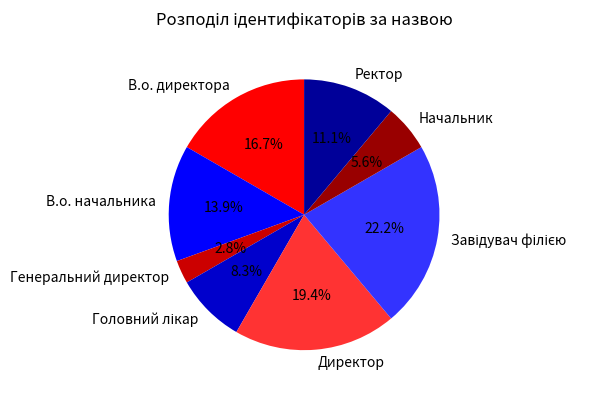

Which slice is the smallest?

Генеральний директор